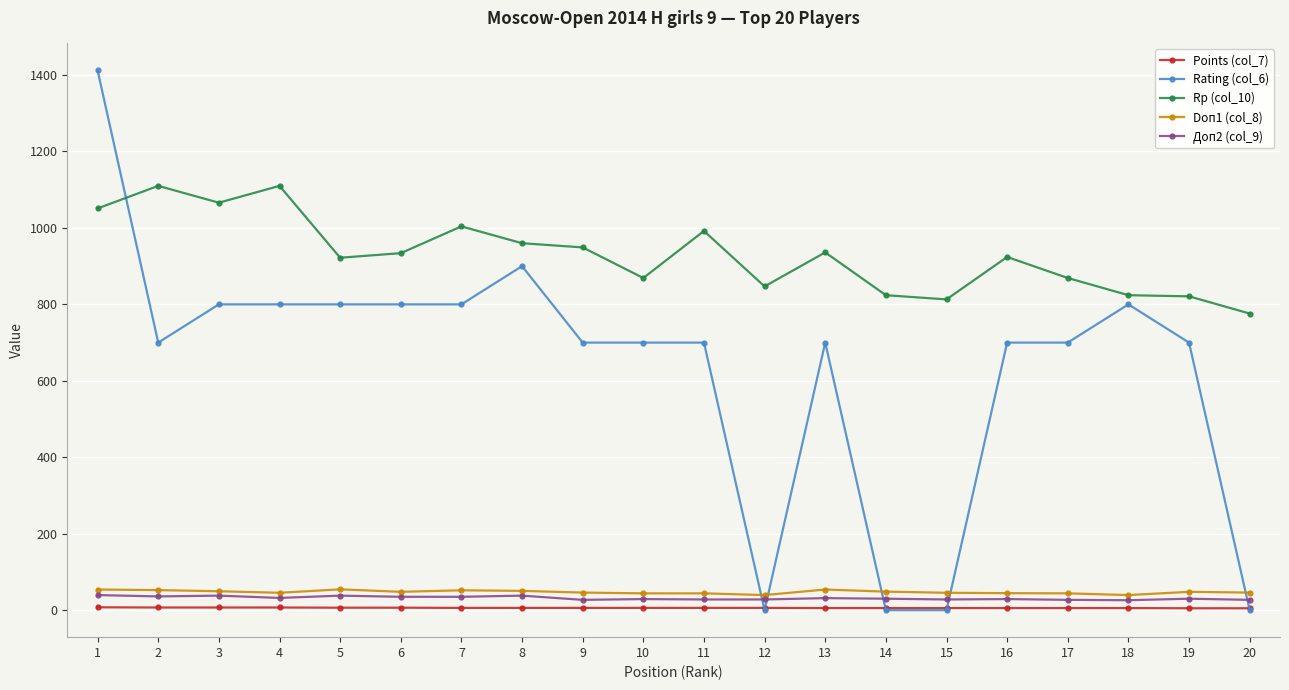

What are all the series names shown in the legend?

Points (col_7), Rating (col_6), Rp (col_10), Doп1 (col_8), Доп2 (col_9)